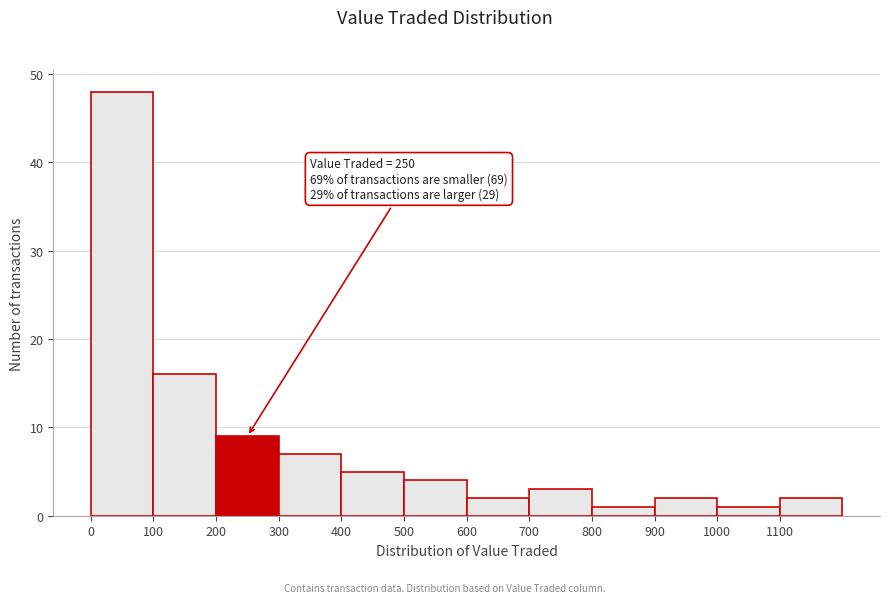

Which range on the x-axis has the tallest bar?

0 to 100